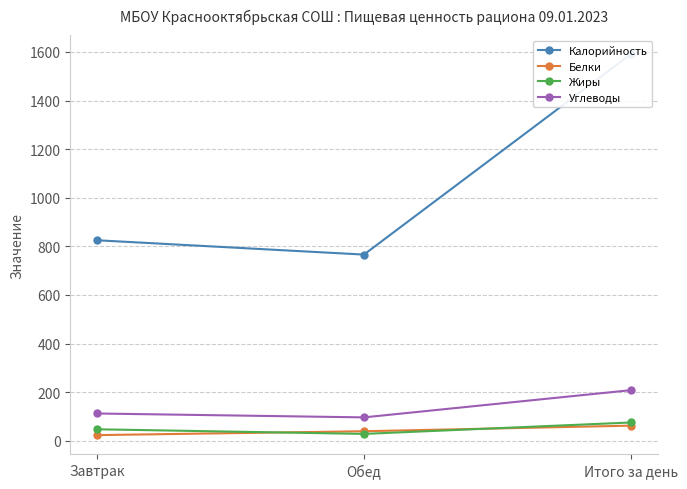

Is the value of Белки at Обед greater than the value of Углеводы at Обед?

No